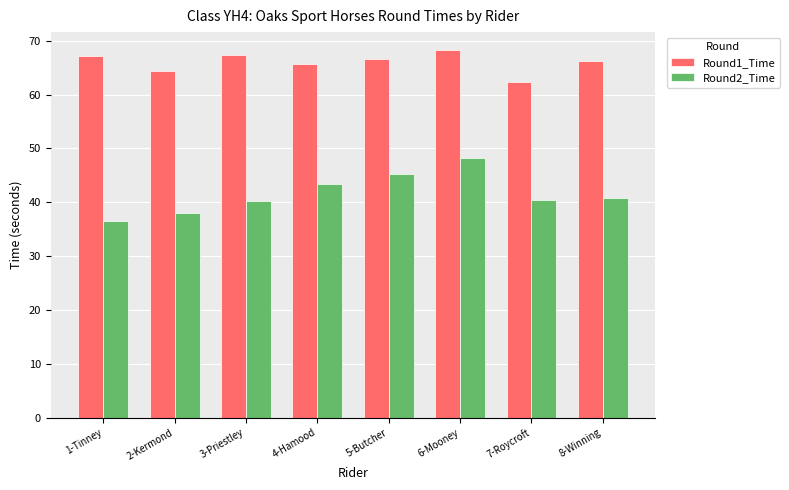

Rank the series by their maximum value, from highest to lowest.

Round1_Time, Round2_Time